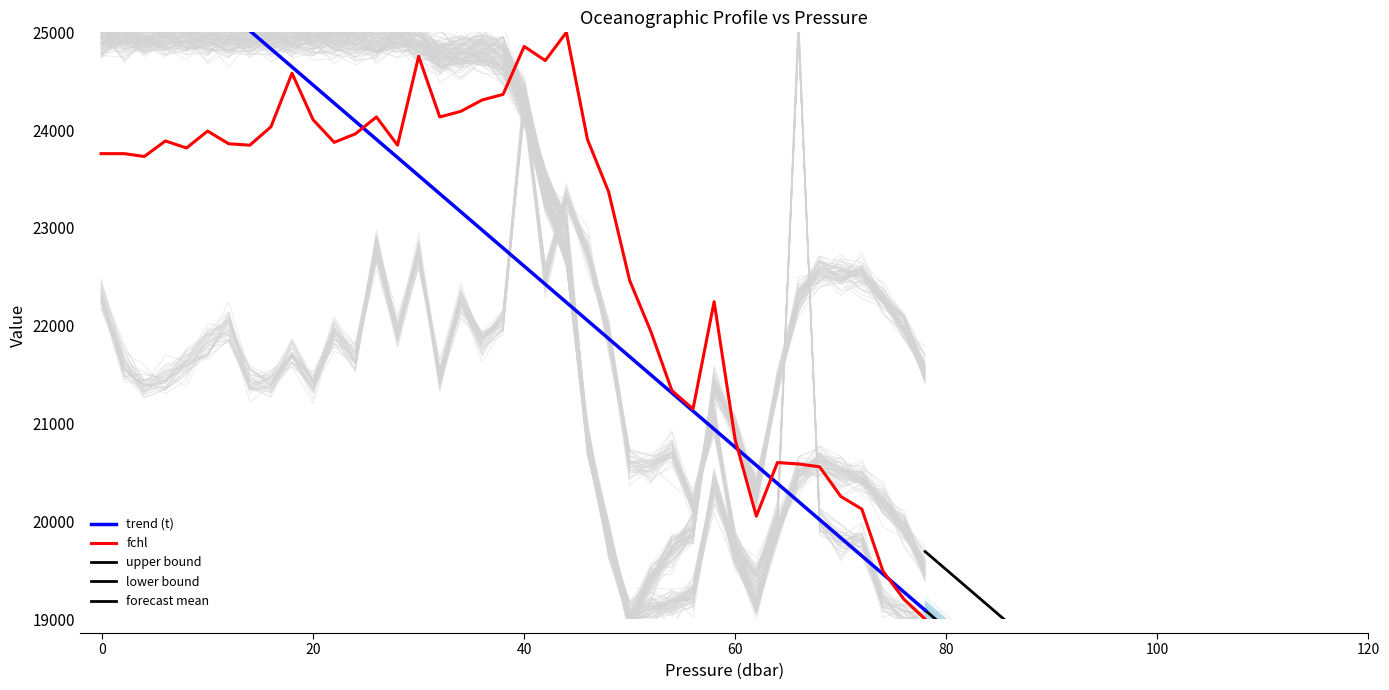

Which category has the lowest value across all series?

78.0